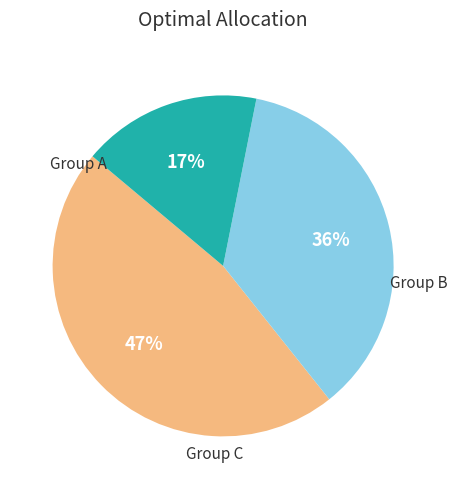

To the nearest percent, what is the difference between the largest and smallest slice percentages?

30%